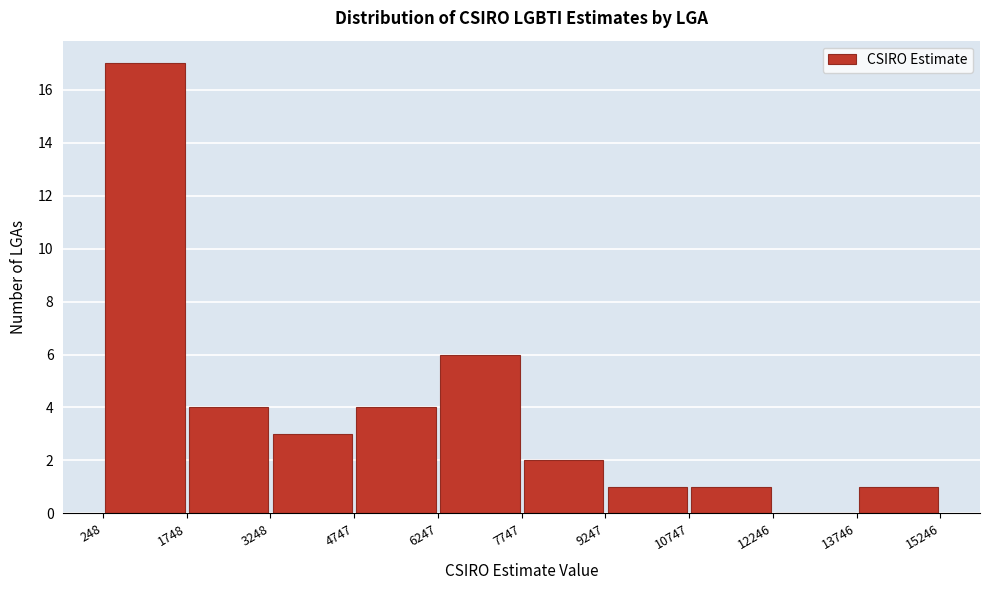

Which range on the x-axis has the tallest bar?

248 to 1748